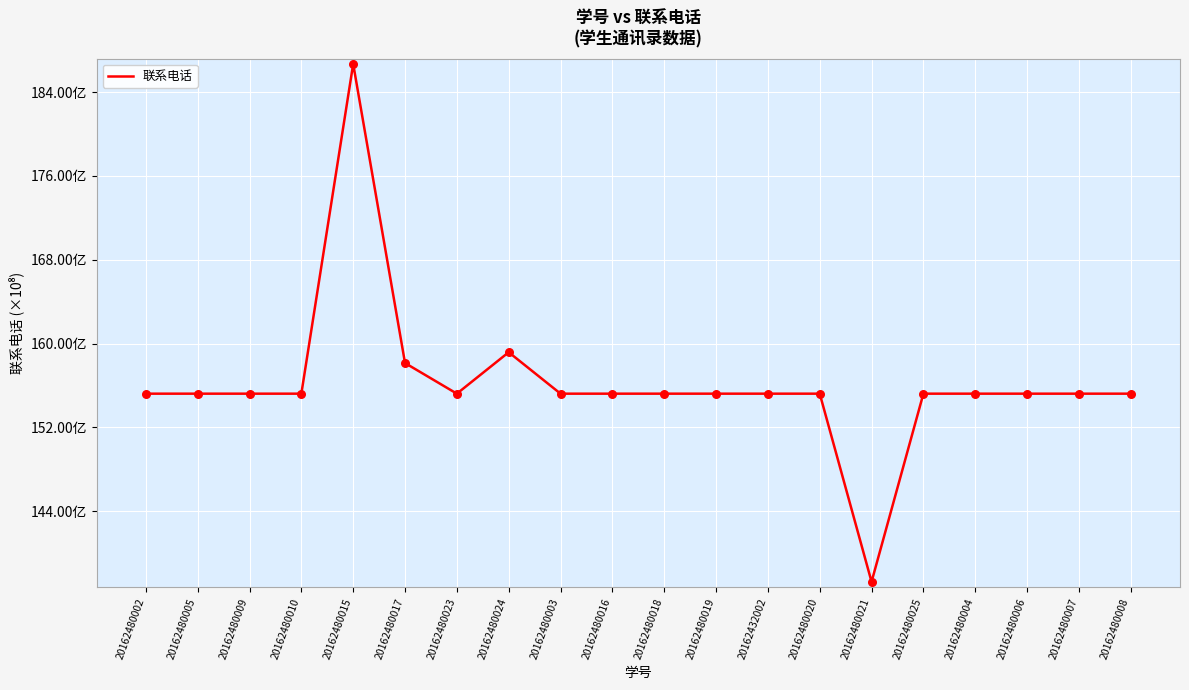

What is the change in value from 20162480025 to 20162480007?

-8904